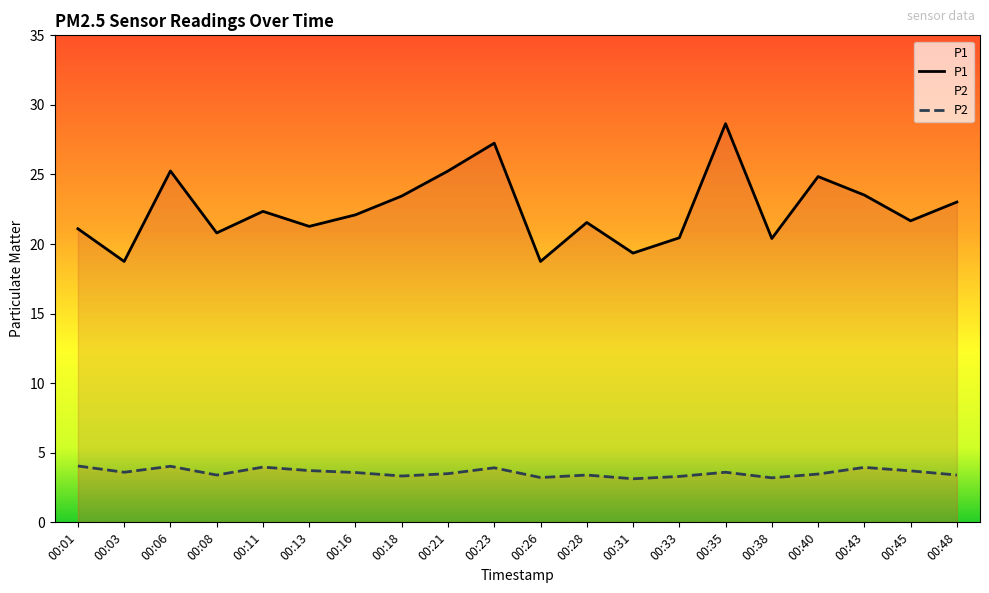

True or false: P1 and P2 intersect in this chart.

False